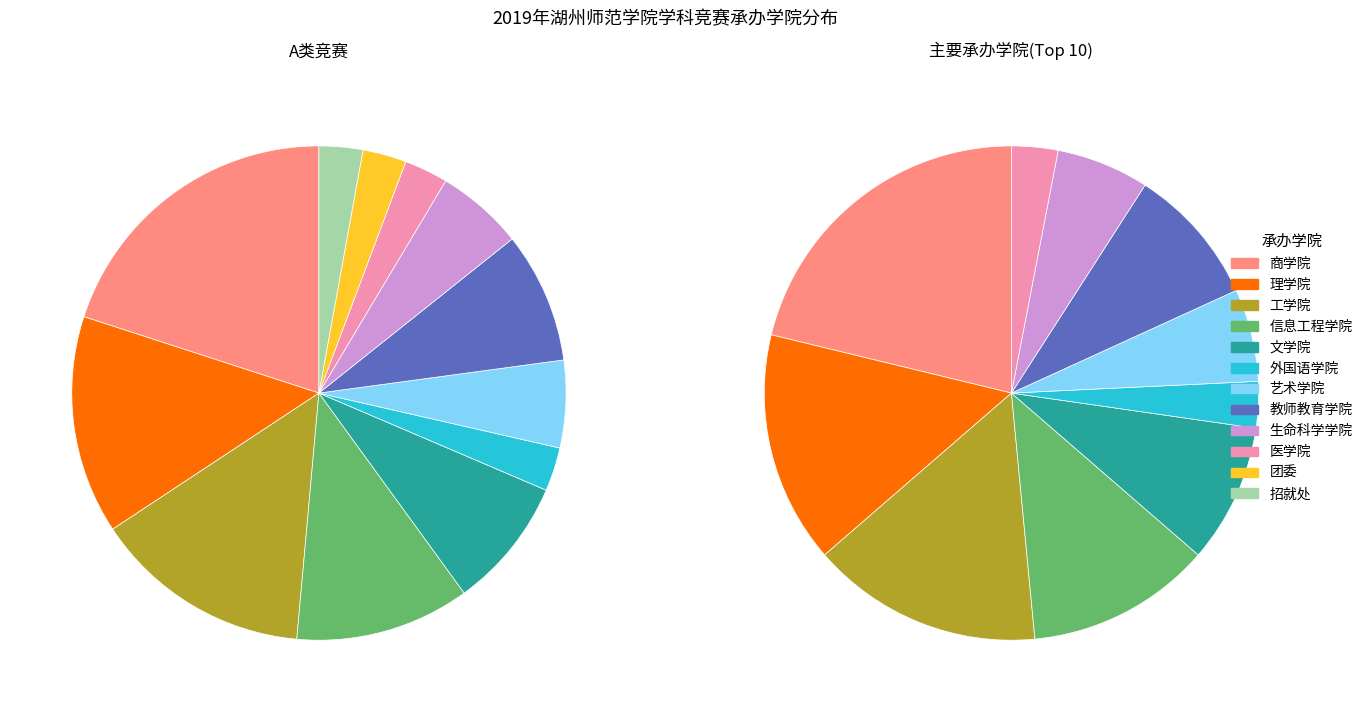

Is it true that 教师教育学院 is 2% of the pie?

False